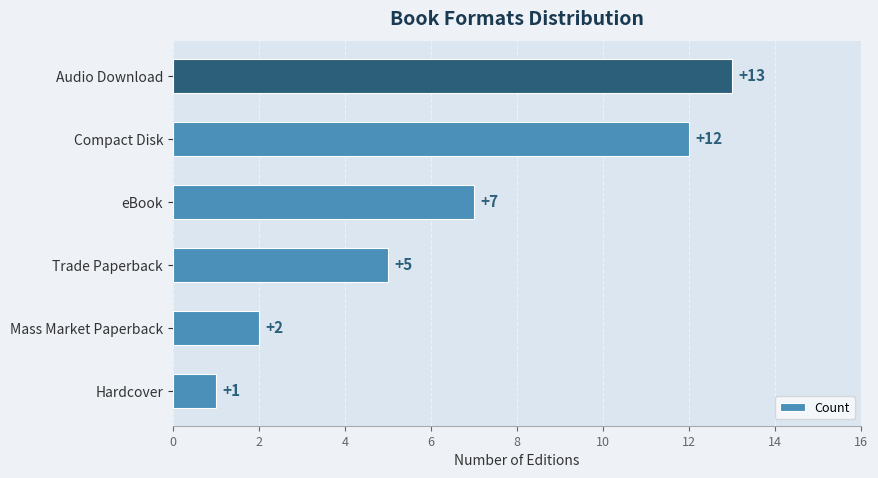

Reading bottom to top, what are all the values shown in this chart?

Hardcover=1	Mass Market Paperback=2	Trade Paperback=5	eBook=7	Compact Disk=12	Audio Download=13